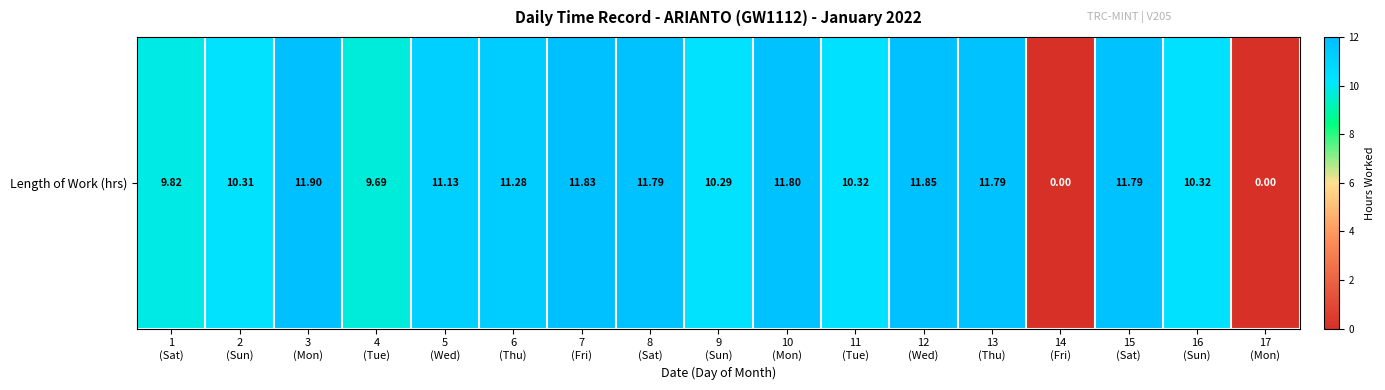

What is the change in value from 1
(Sat) to 17
(Mon)?

-9.8